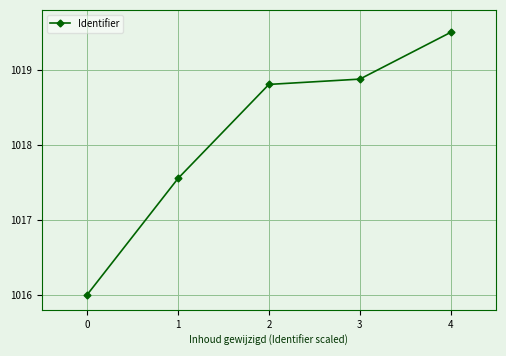

Rank the categories by value from lowest to highest.

0, 1, 2, 3, 4